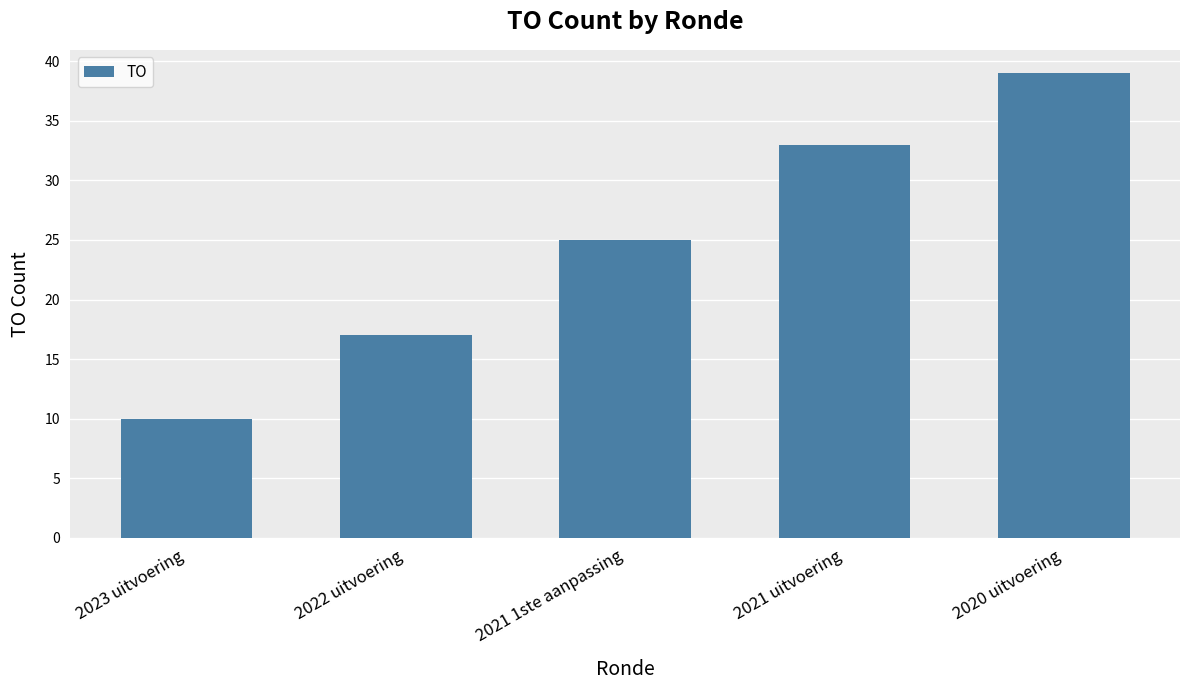

How many values are below 25?

2